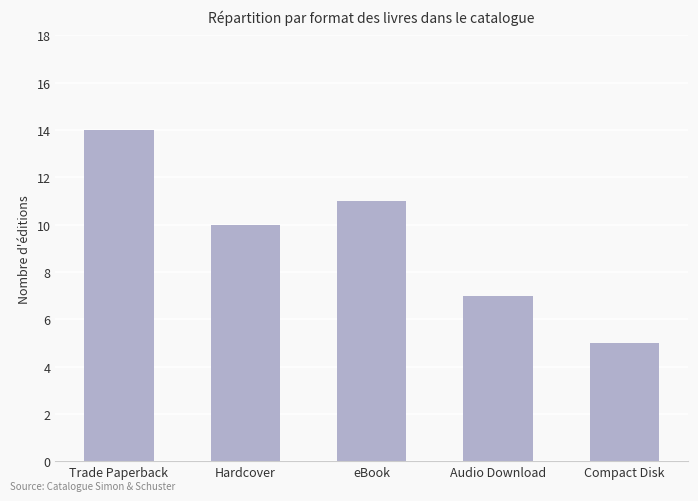

What is the minimum value shown in the chart?

5